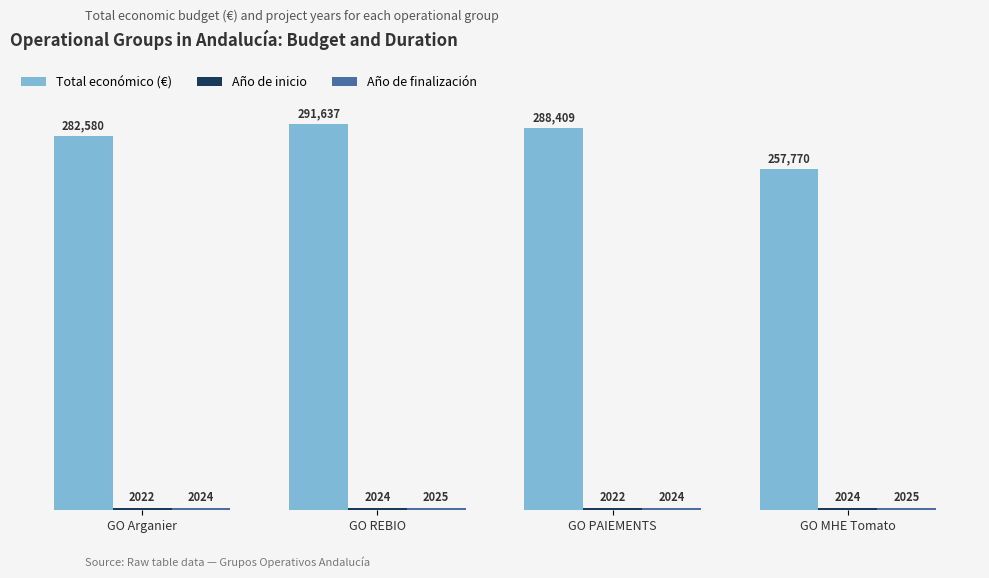

Are the bars horizontal?

No